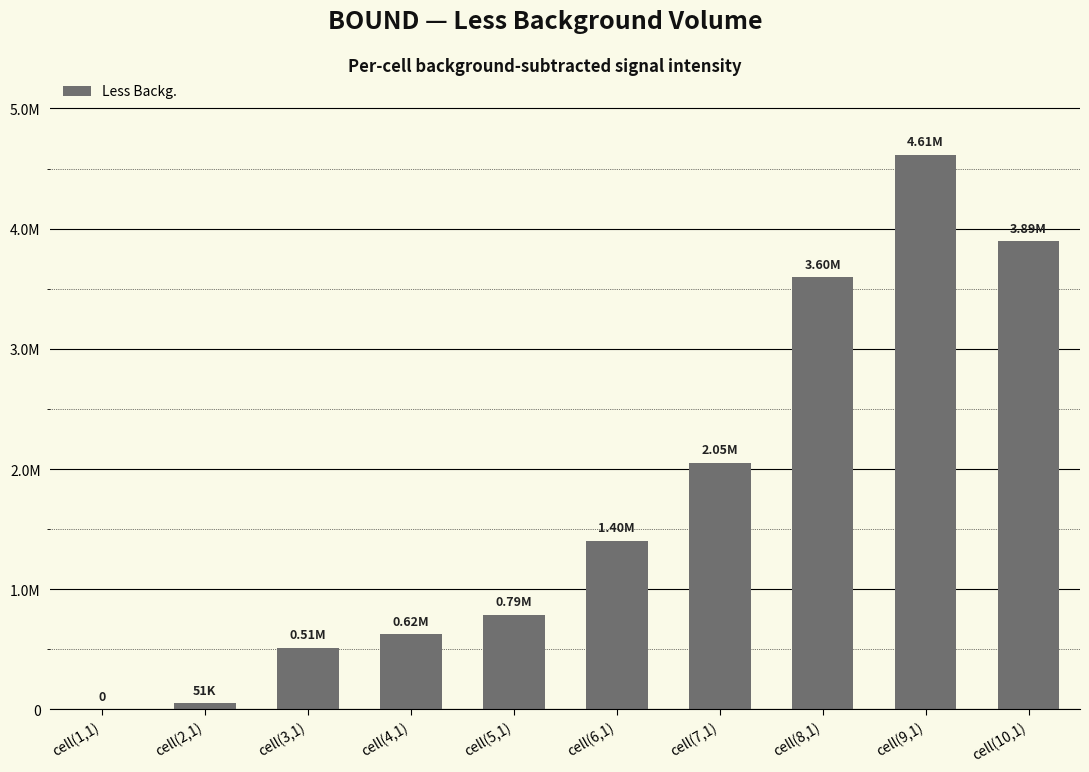

What is the maximum value shown in the chart?

4611736